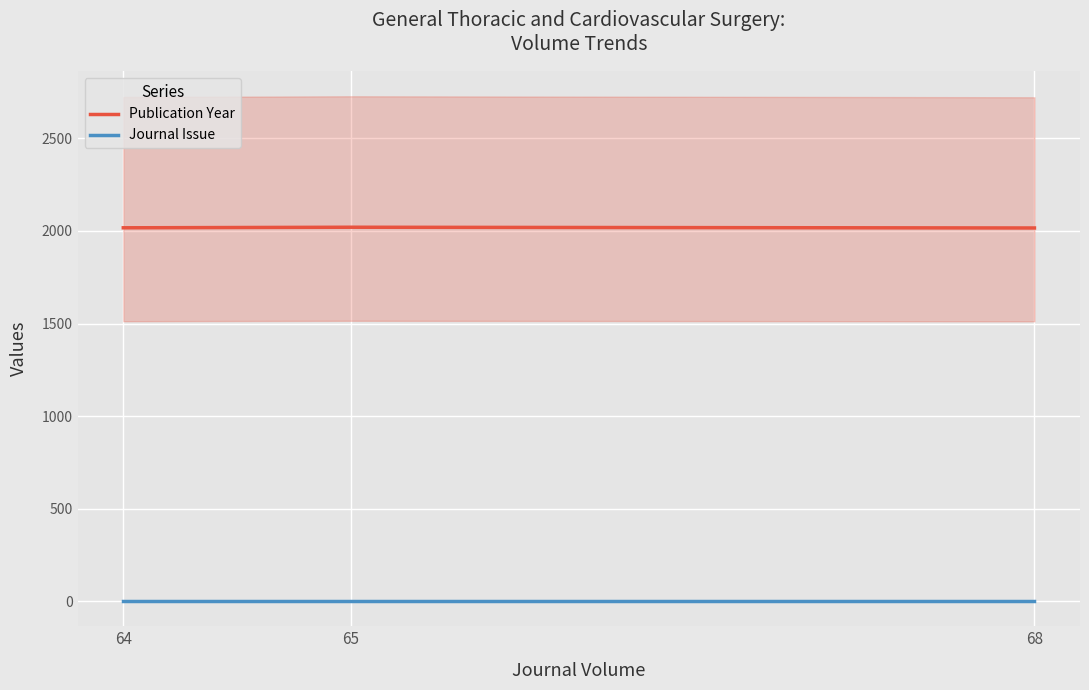

Where is Publication Year nearest to the value 2018?

64